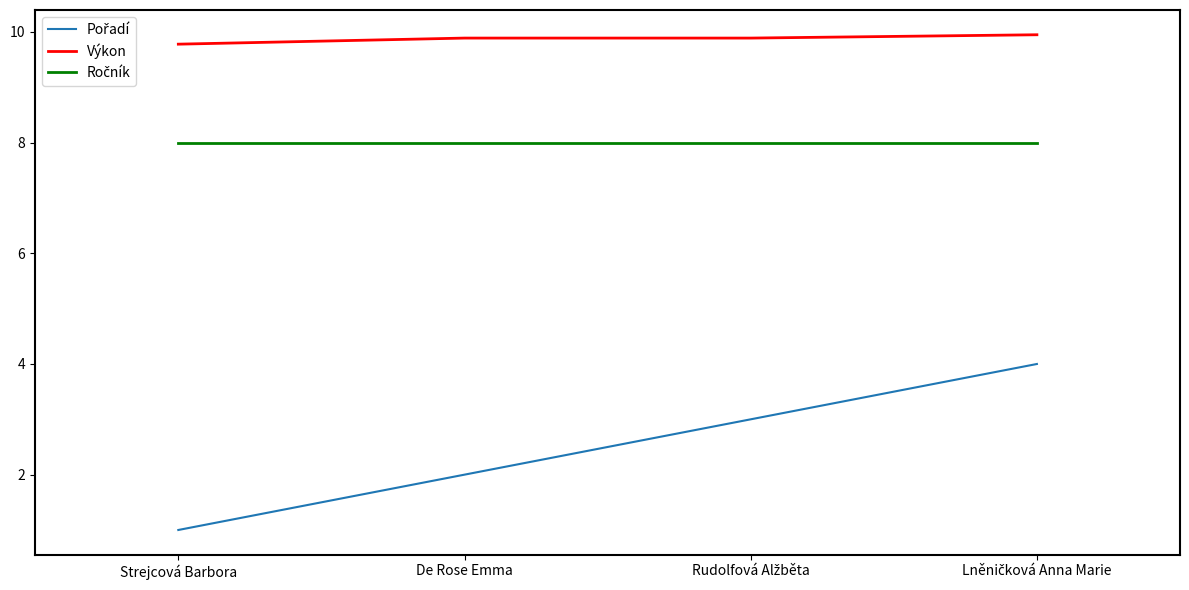

At which category does the chart reach its minimum across all series?

Strejcová Barbora